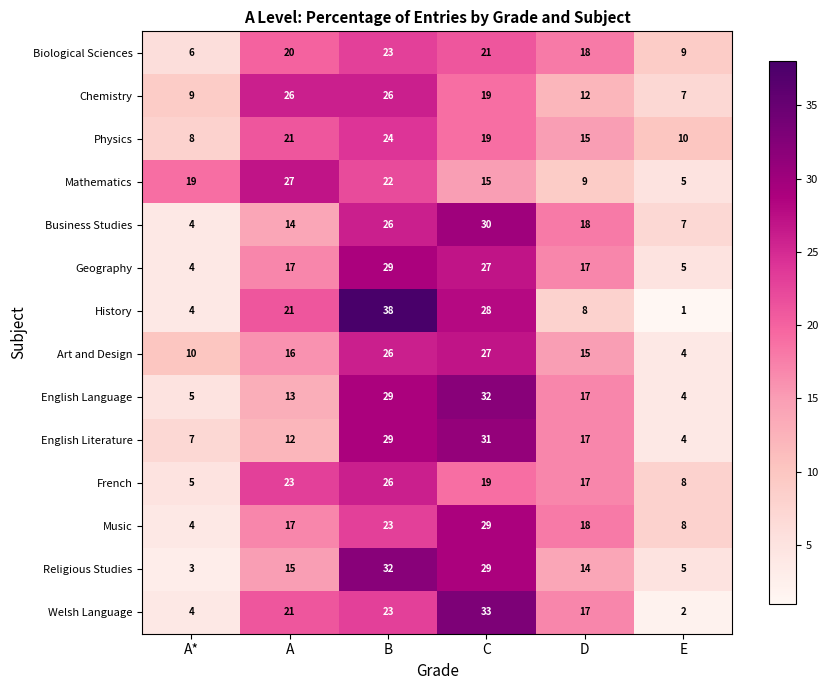

At which category is the sum across all series the highest?

B